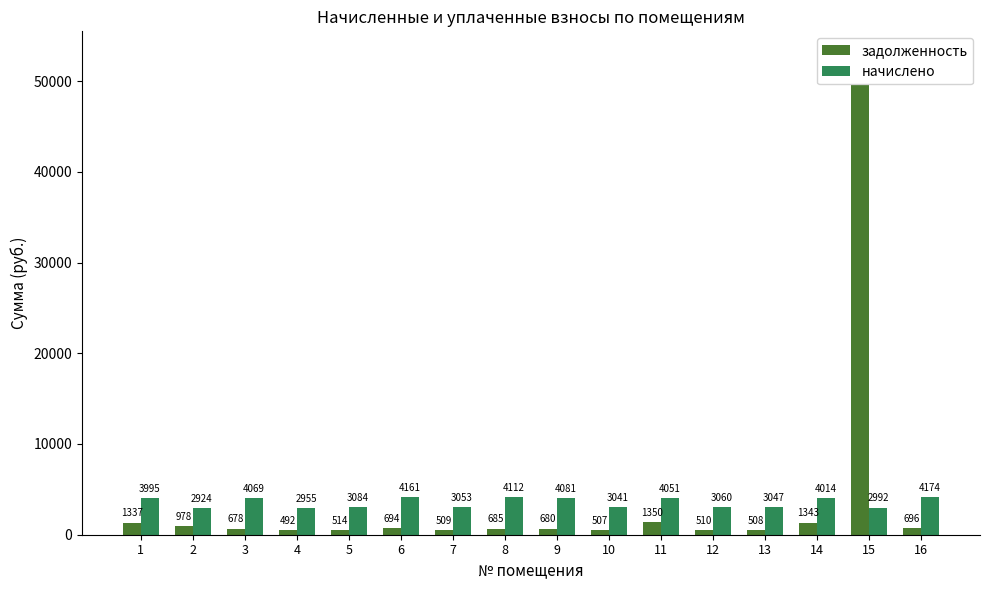

What is the minimum value shown in the chart?

492.5